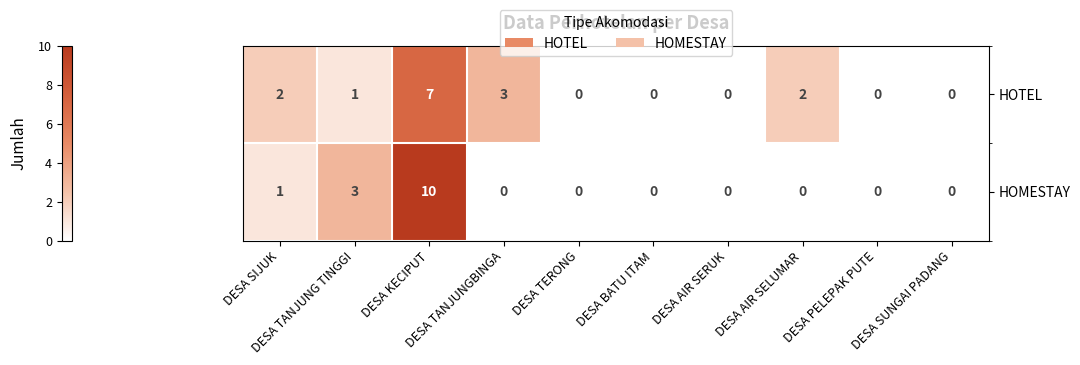

Which series has the widest spread of values?

HOMESTAY